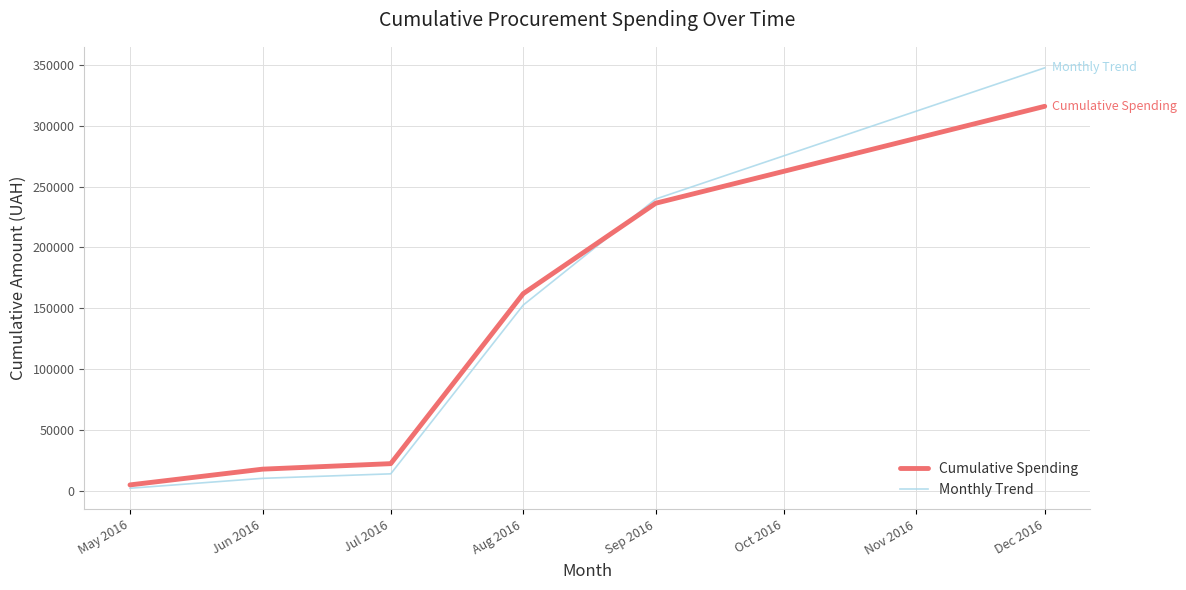

Between Jul 2016 and Aug 2016, which series saw the biggest shift?

Cumulative Spending